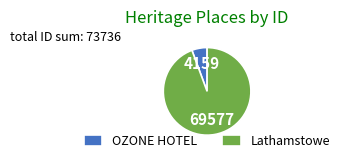

True or false: OZONE HOTEL accounts for 1% of the total.

False